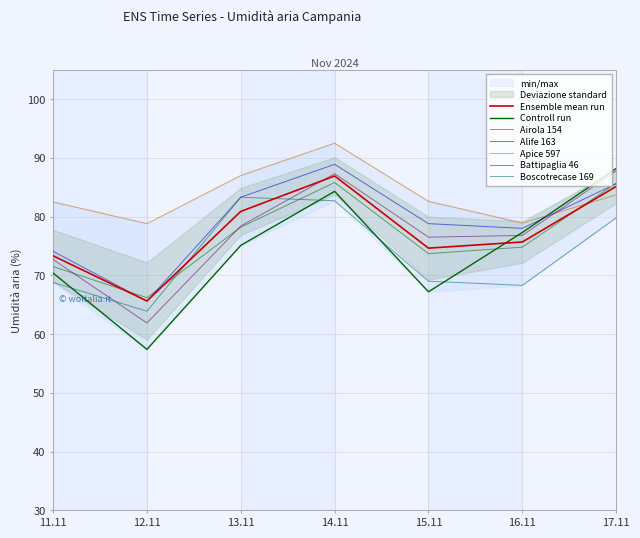

Which series has the largest total across all categories?

Apice 597